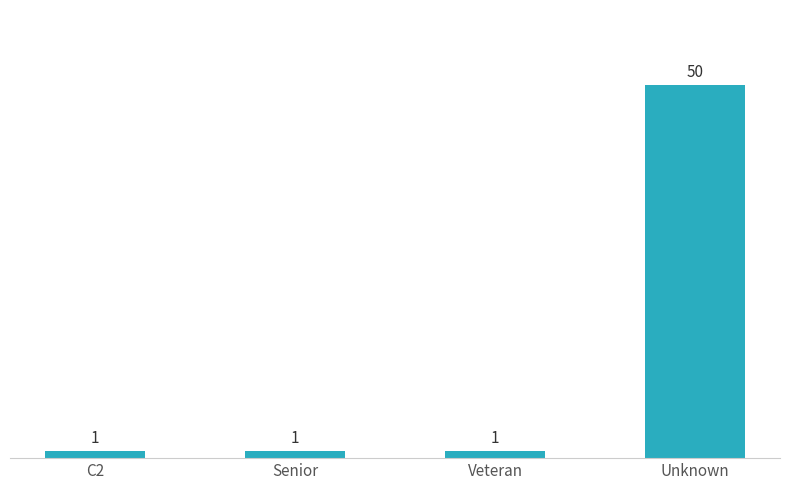

Count the number of categories in the chart.

4